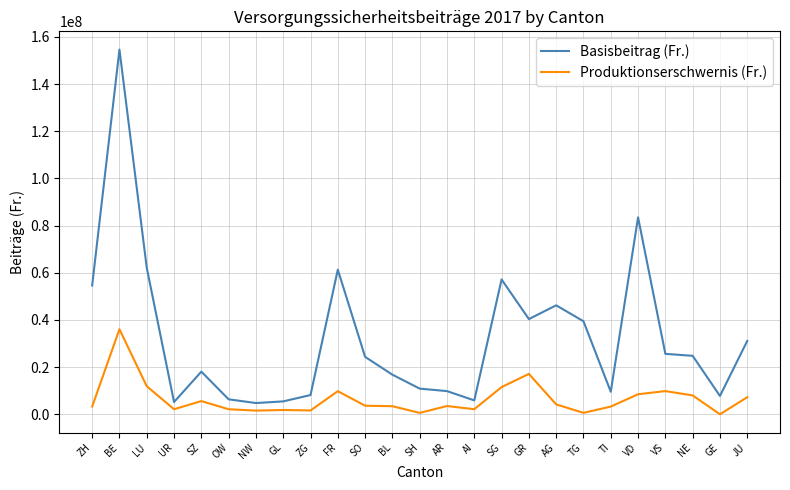

What is the spread (max minus min) of values at JU?

23848100